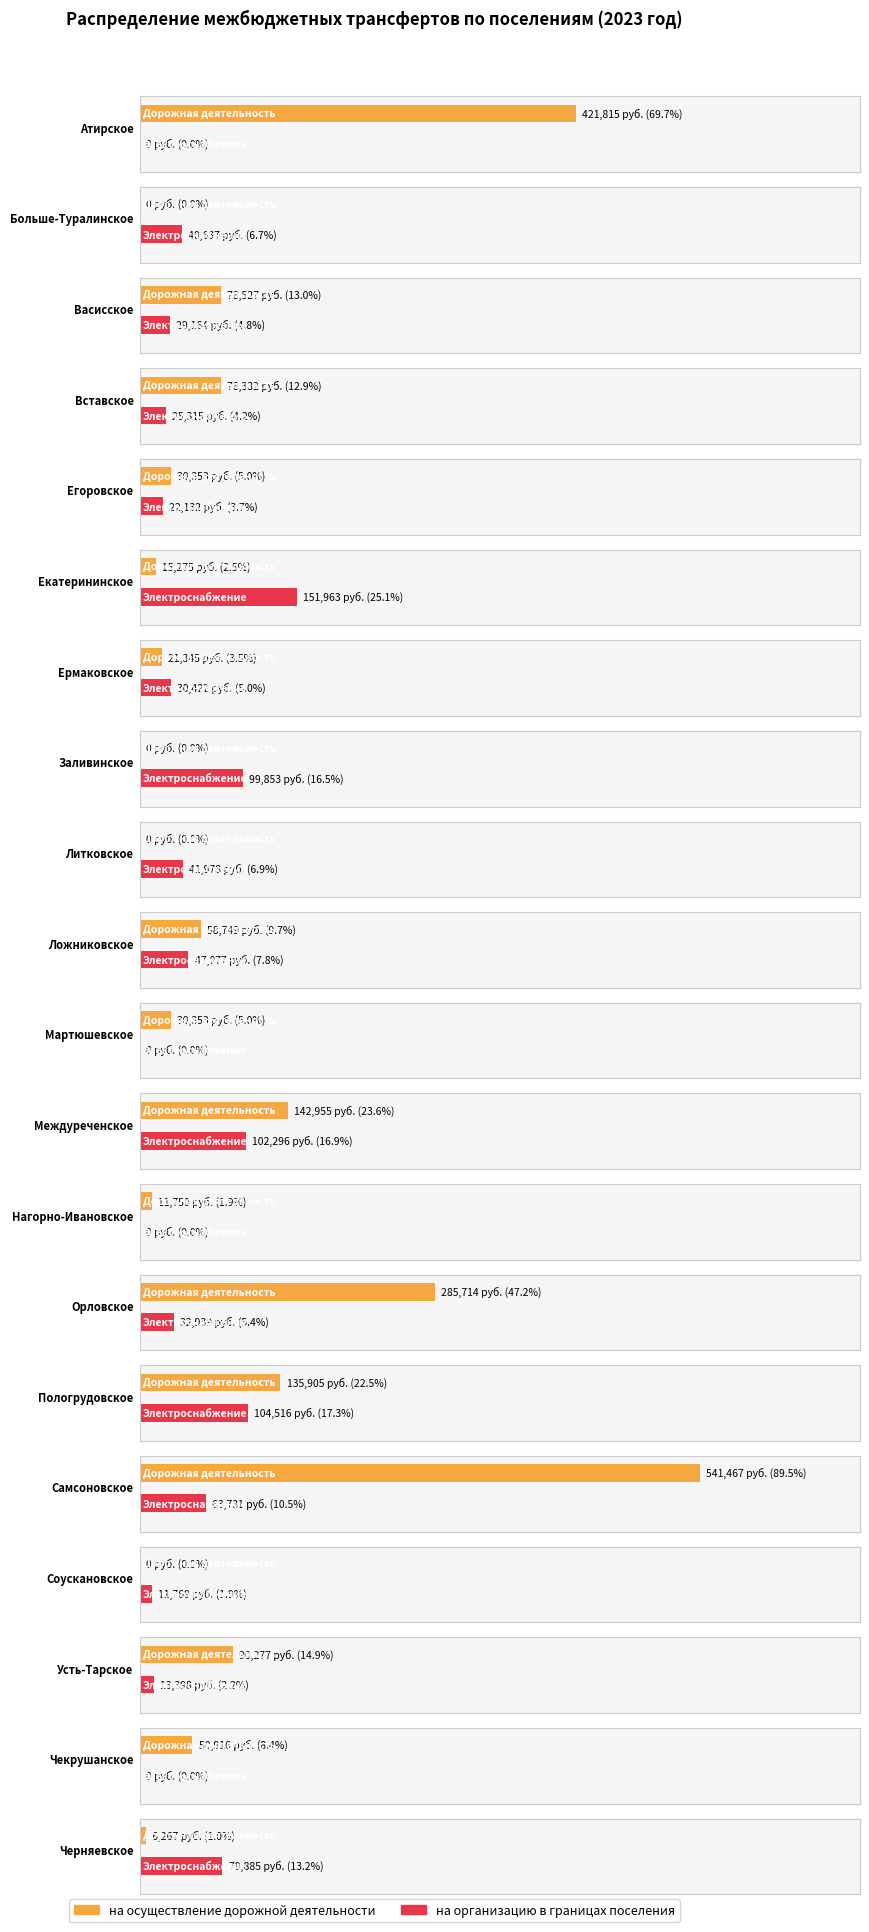

What is the label of the 9th bar from the right?

Междуреченское